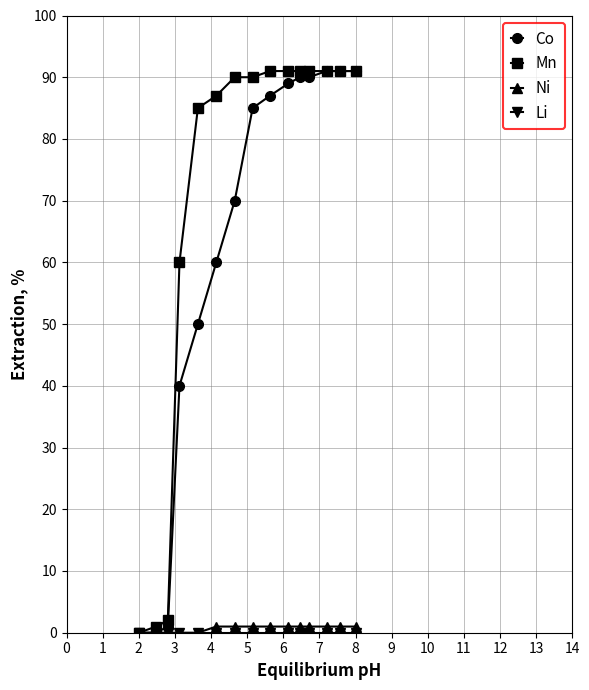

What is the greatest value displayed?

91